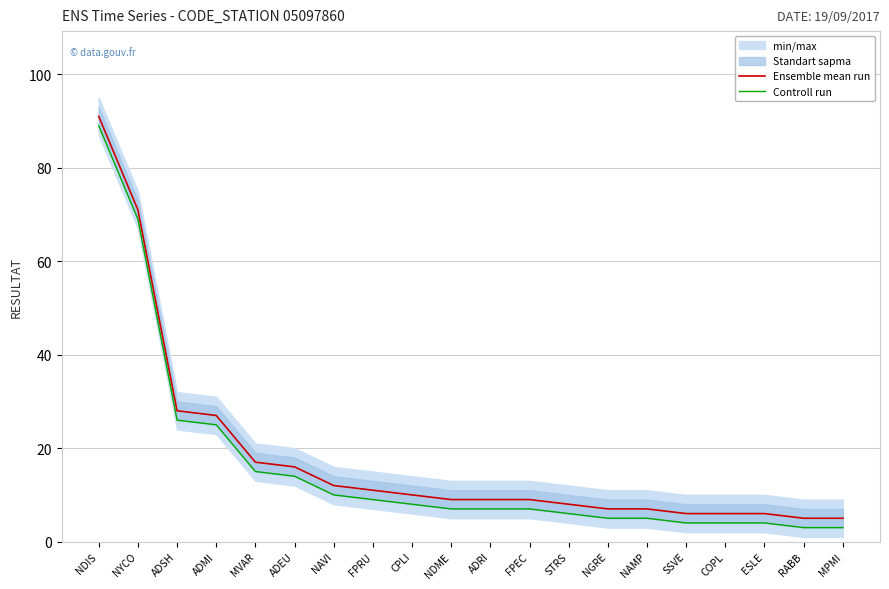

What is the difference between the maximum and minimum values in the Controll run series?

86